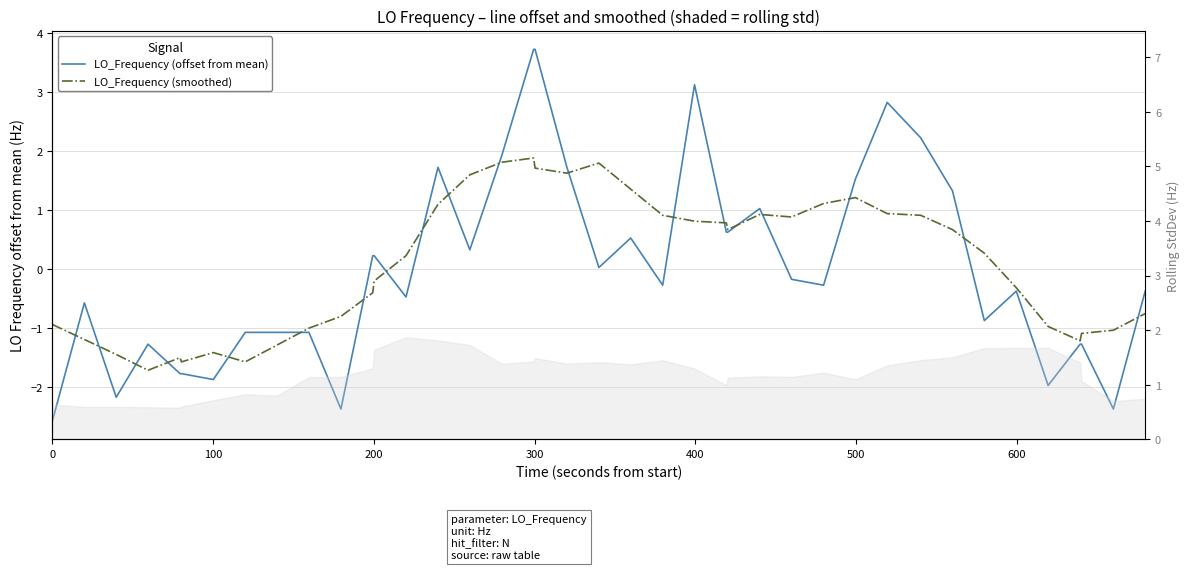

How many lines are shown in the chart?

2